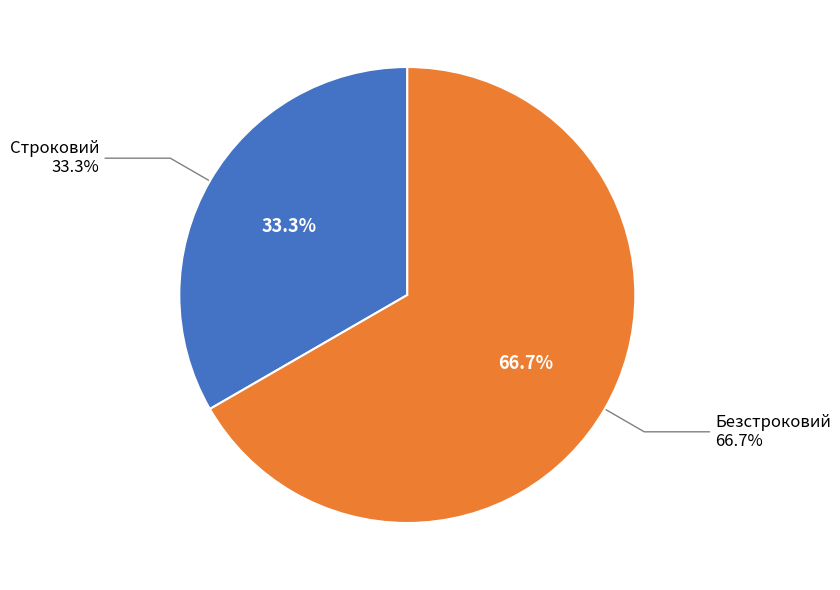

To the nearest percent, what percentage of the pie is Безстроковий?

67%